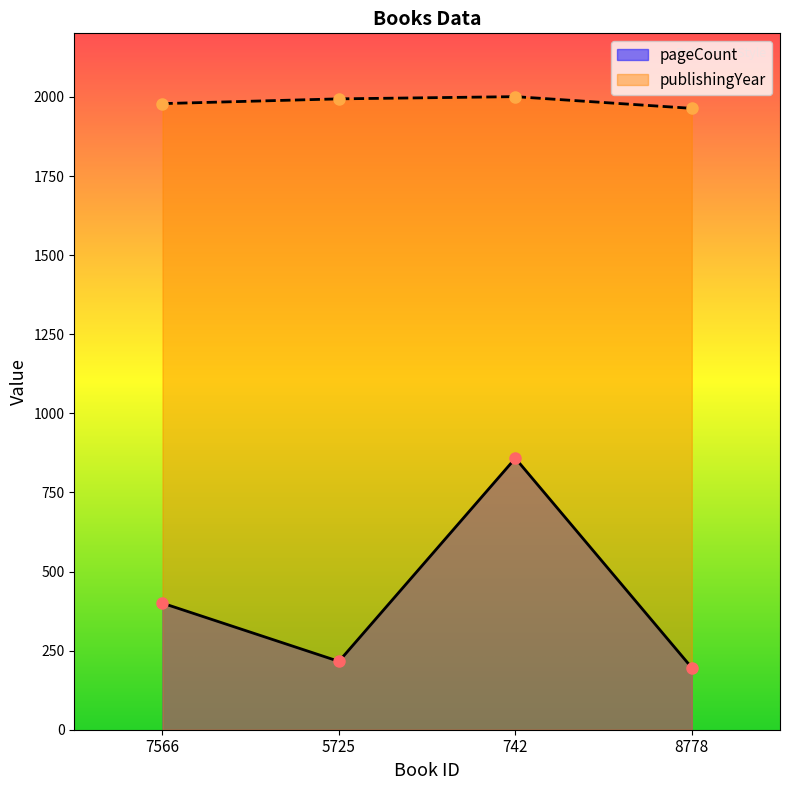

Where does the publishingYear series first go above 1994?

742